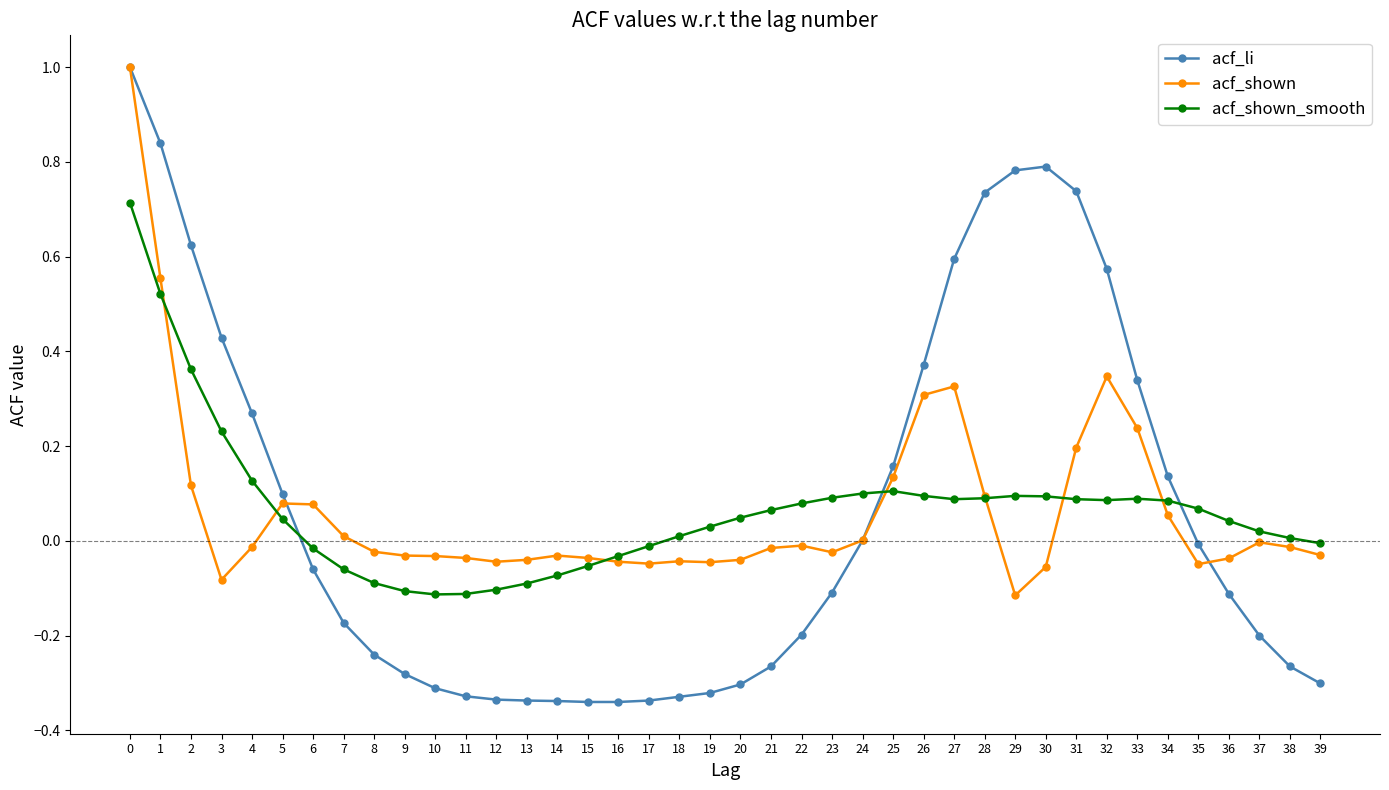

At which label does acf_shown reach its minimum?

29